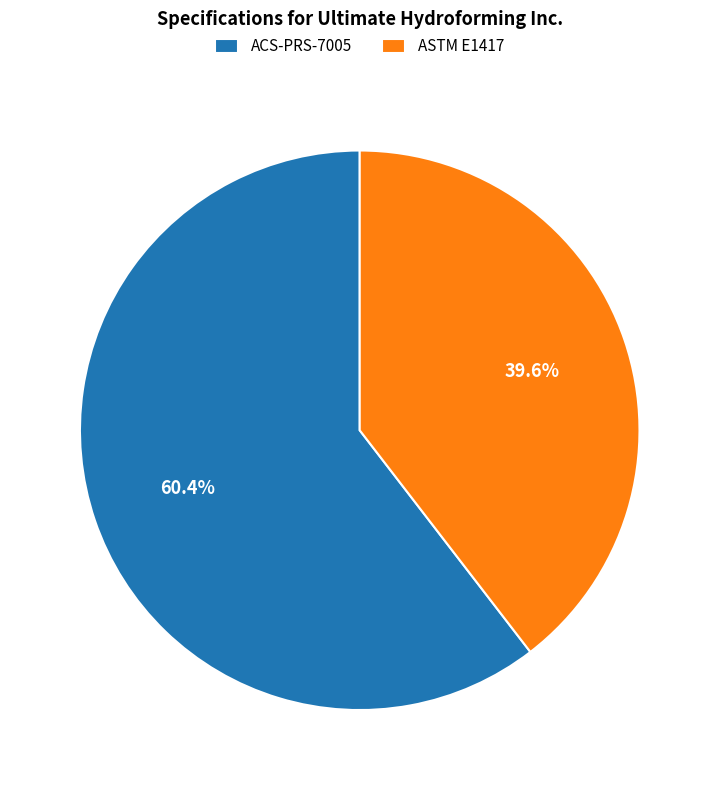

Does ASTM E1417 account for over 50% of the chart?

No